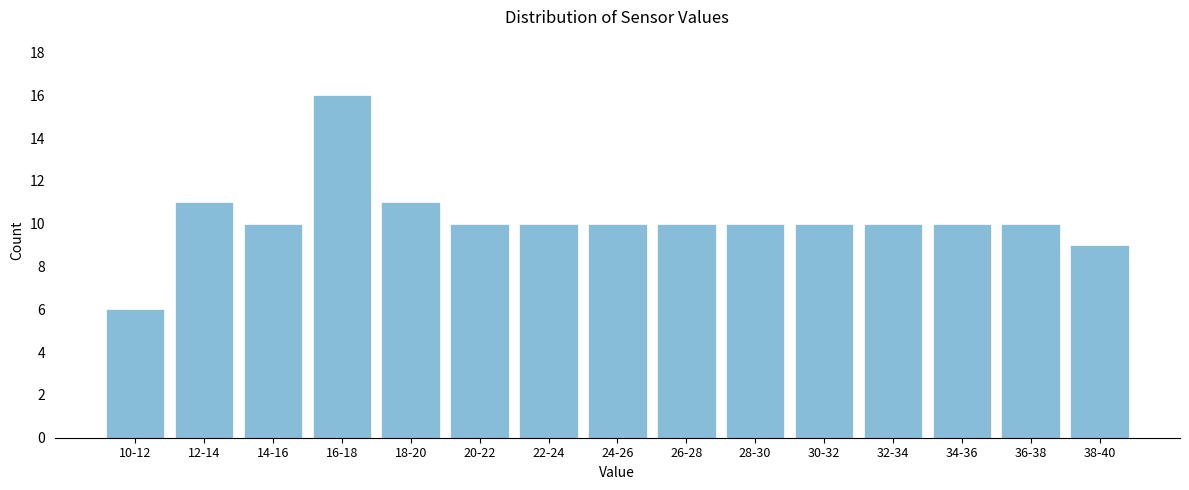

Reading left to right, transcribe all the data shown in this chart.

10-12=6	12-14=11	14-16=10	16-18=16	18-20=11	20-22=10	22-24=10	24-26=10	26-28=10	28-30=10	30-32=10	32-34=10	34-36=10	36-38=10	38-40=9